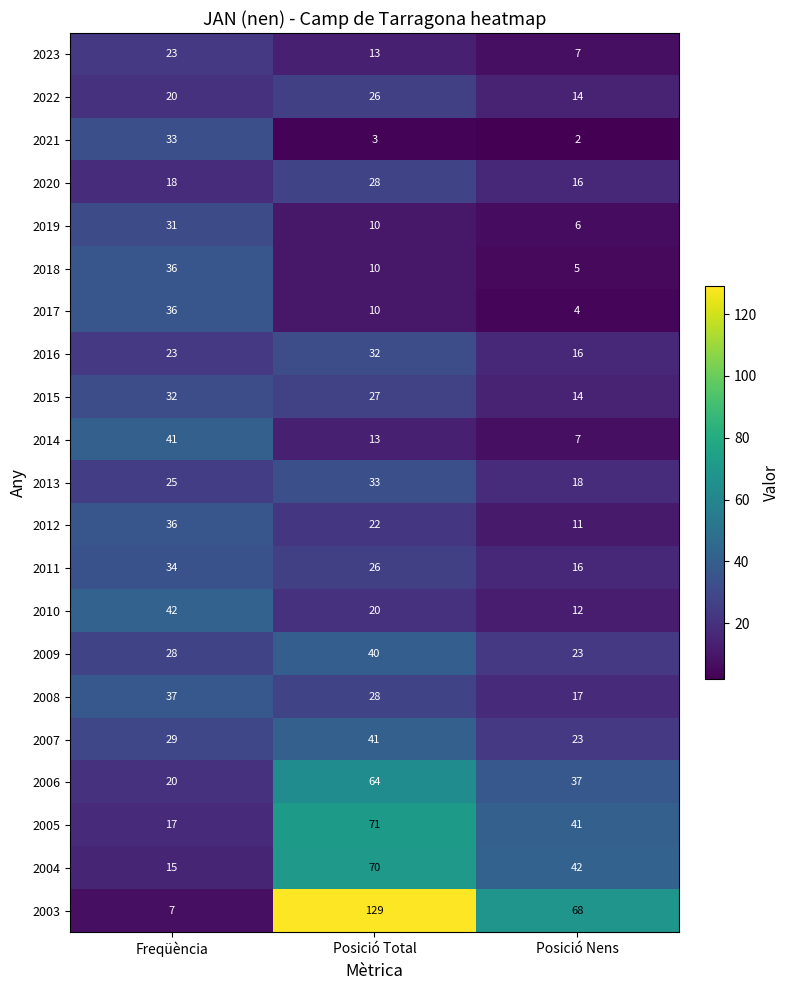

List the labels in order of 2013 value, smallest first.

Posició Nens, Freqüència, Posició Total